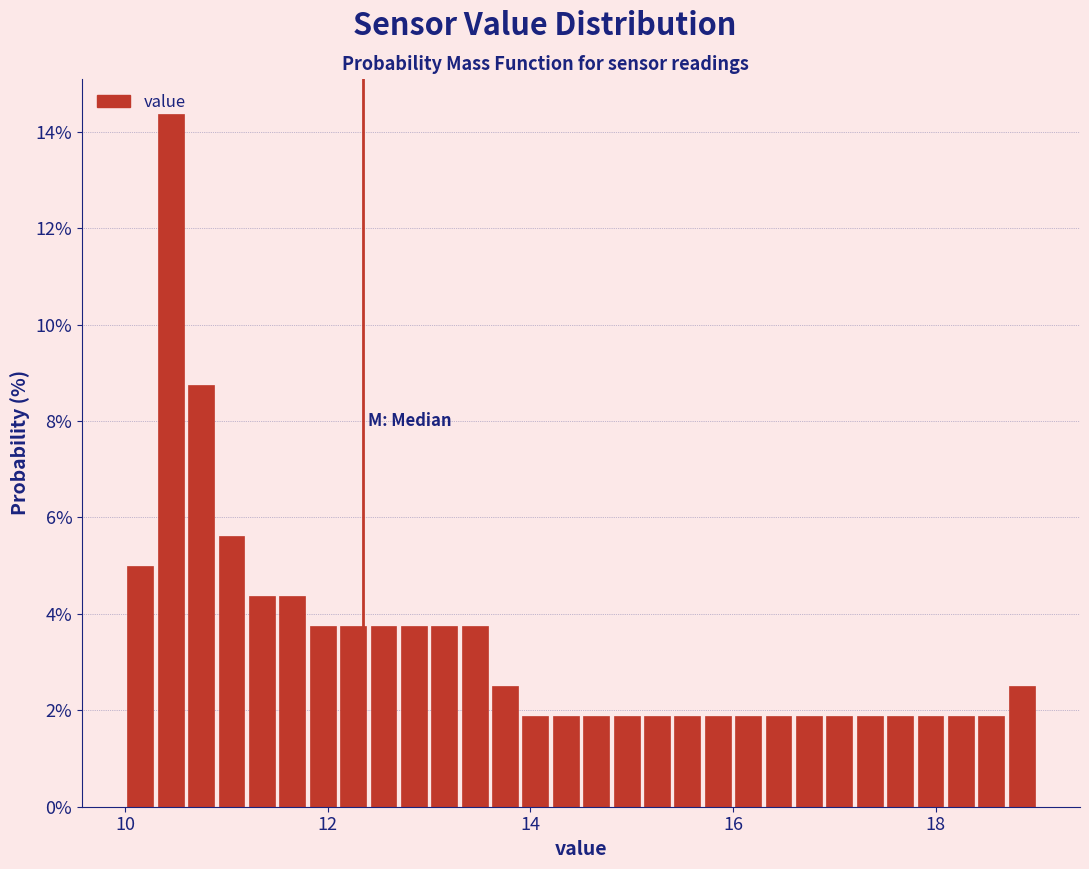

Read against the x-axis, roughly where is the centre of the tallest bar?

10.4